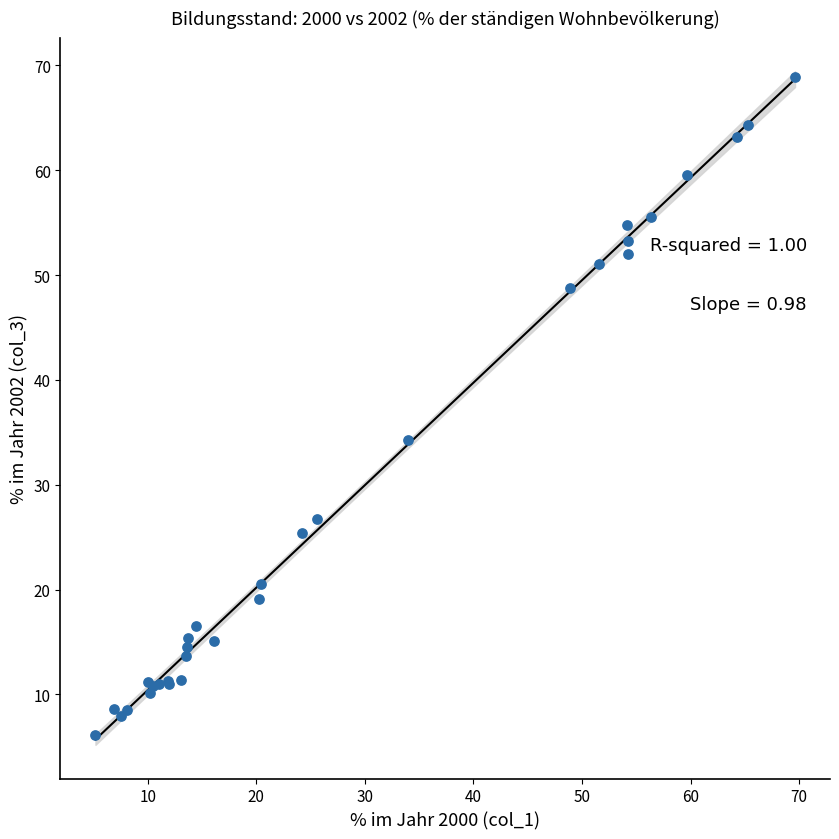

What Y value in the scatter plot is closest to 37?

34.2